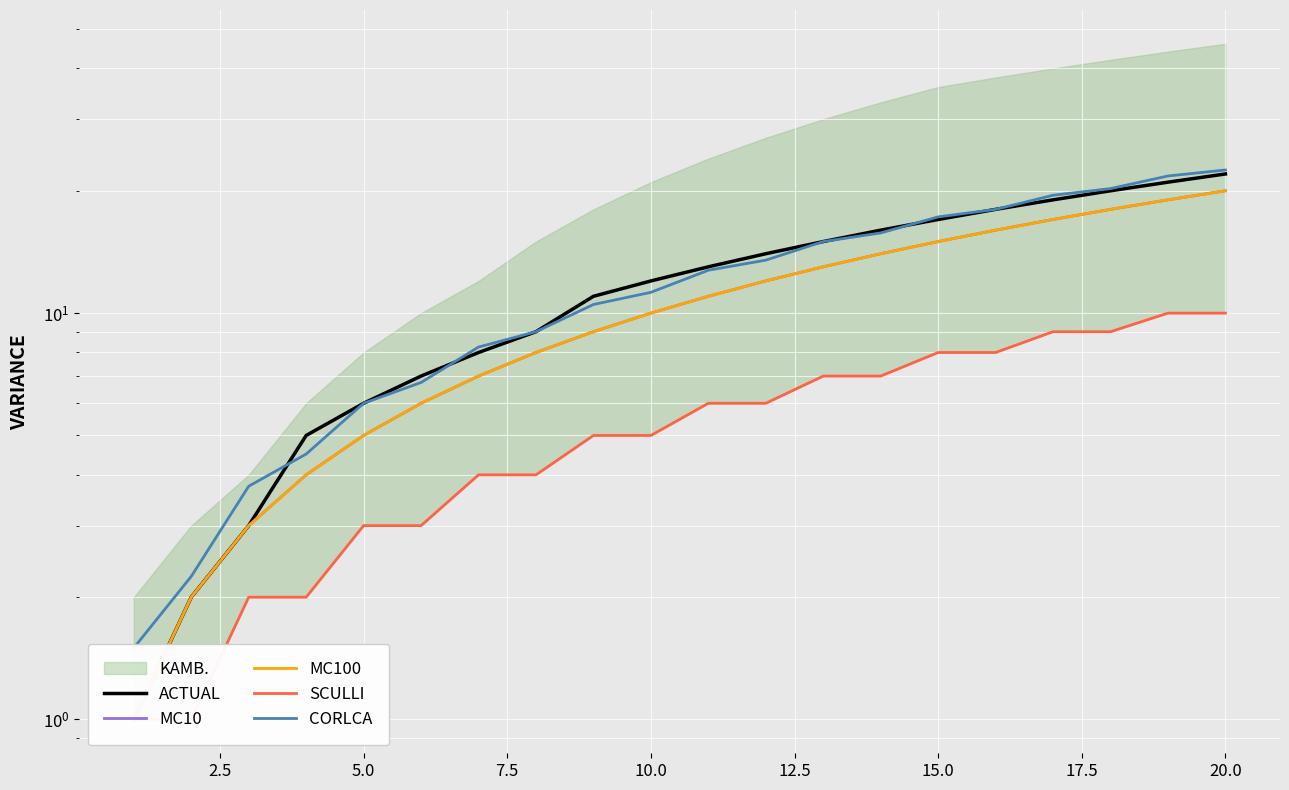

True or false: ACTUAL and CORLCA cross at least once.

True